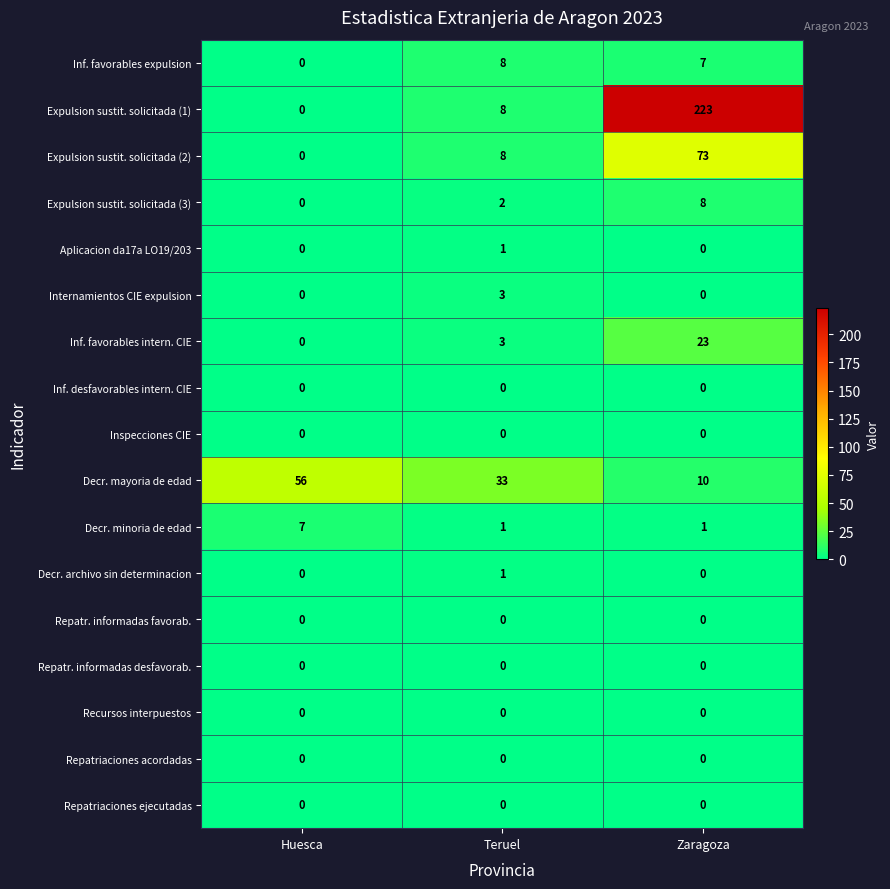

How many data points does each series have?

3